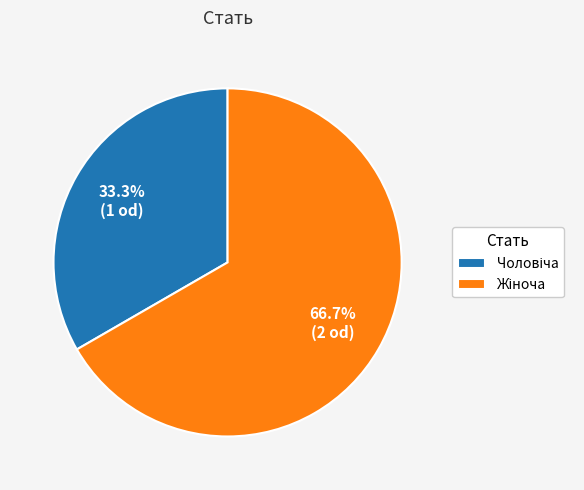

To the nearest percent, what percentage of the pie is Чоловіча?

33%